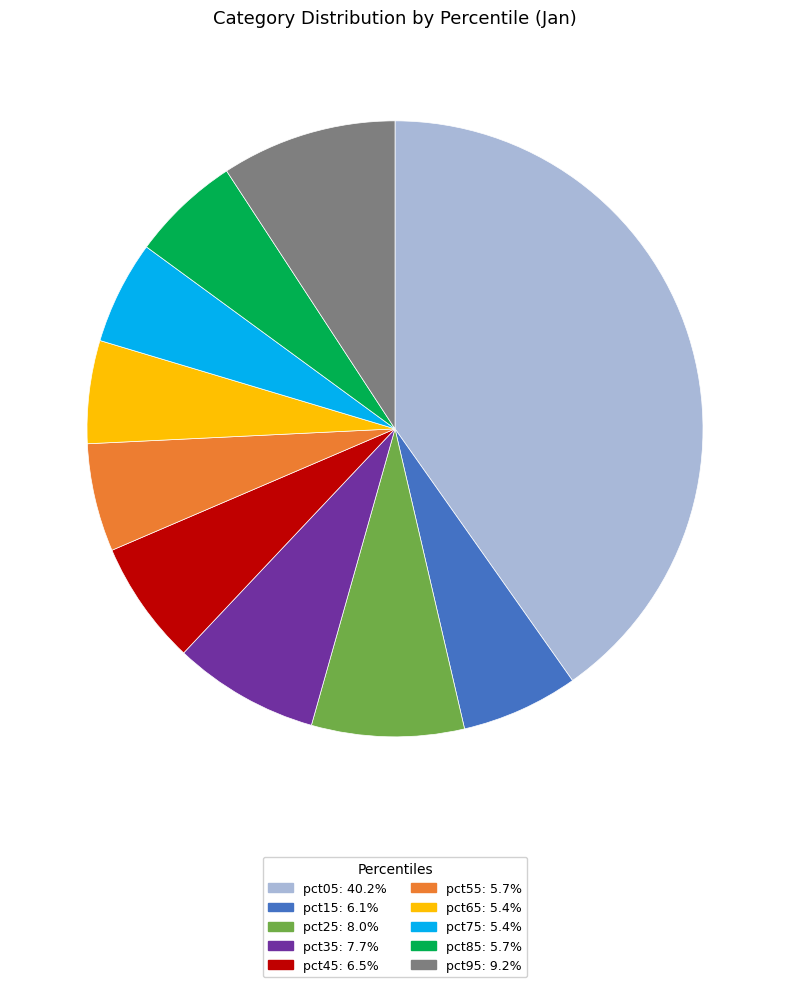

What is the largest slice in the pie chart?

pct05